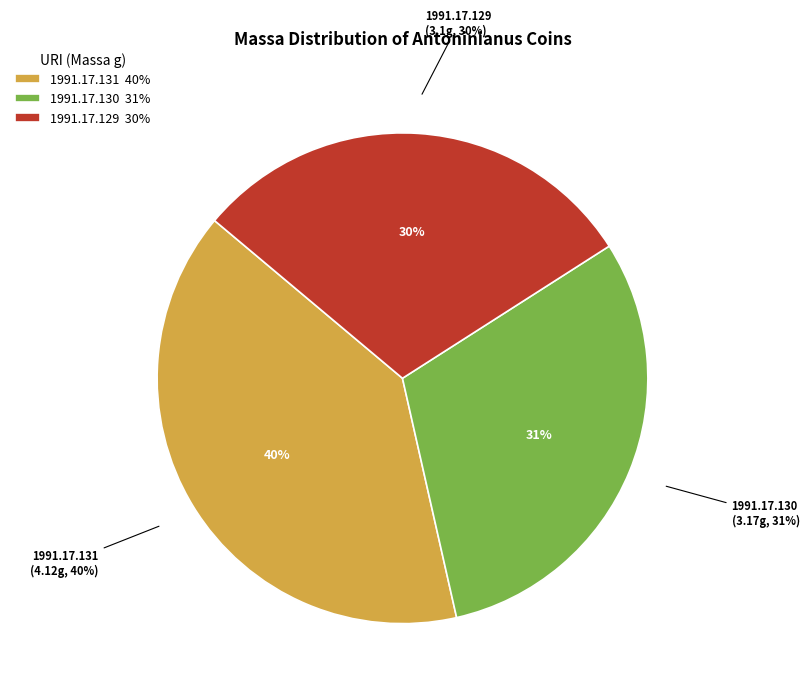

Rank the categories by value from highest to lowest.

1991.17.131, 1991.17.130, 1991.17.129